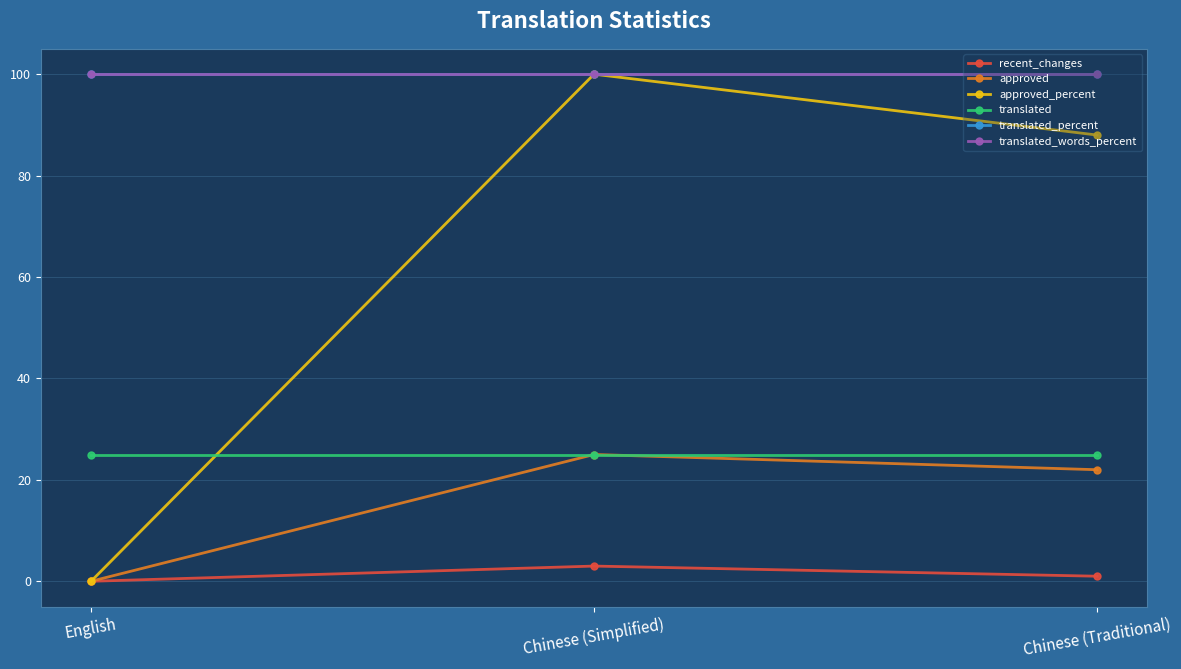

Is this an area chart (filled region under the line)?

No